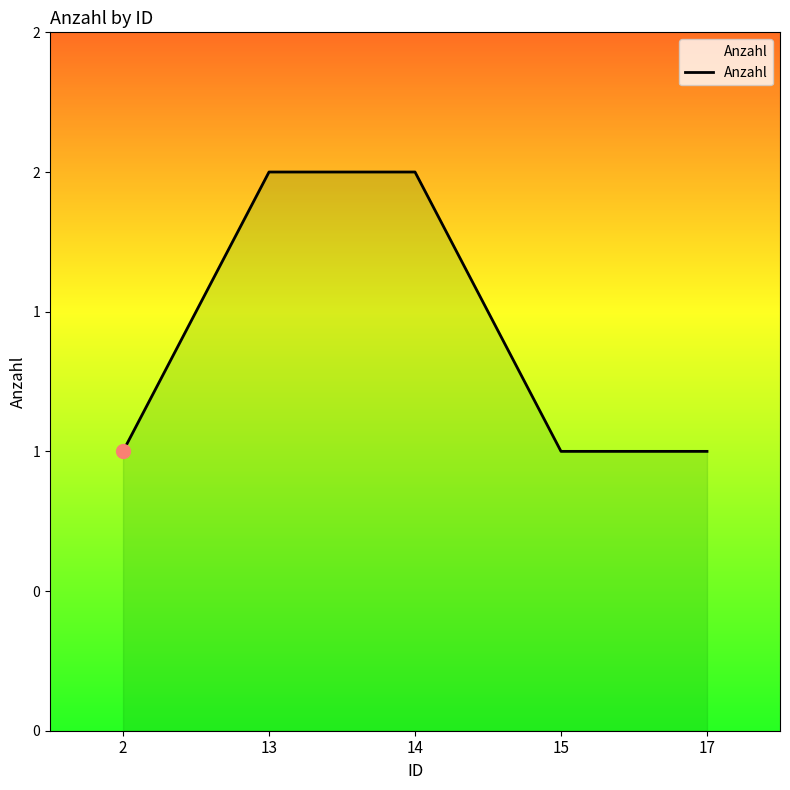

Does the chart have visible grid lines?

No